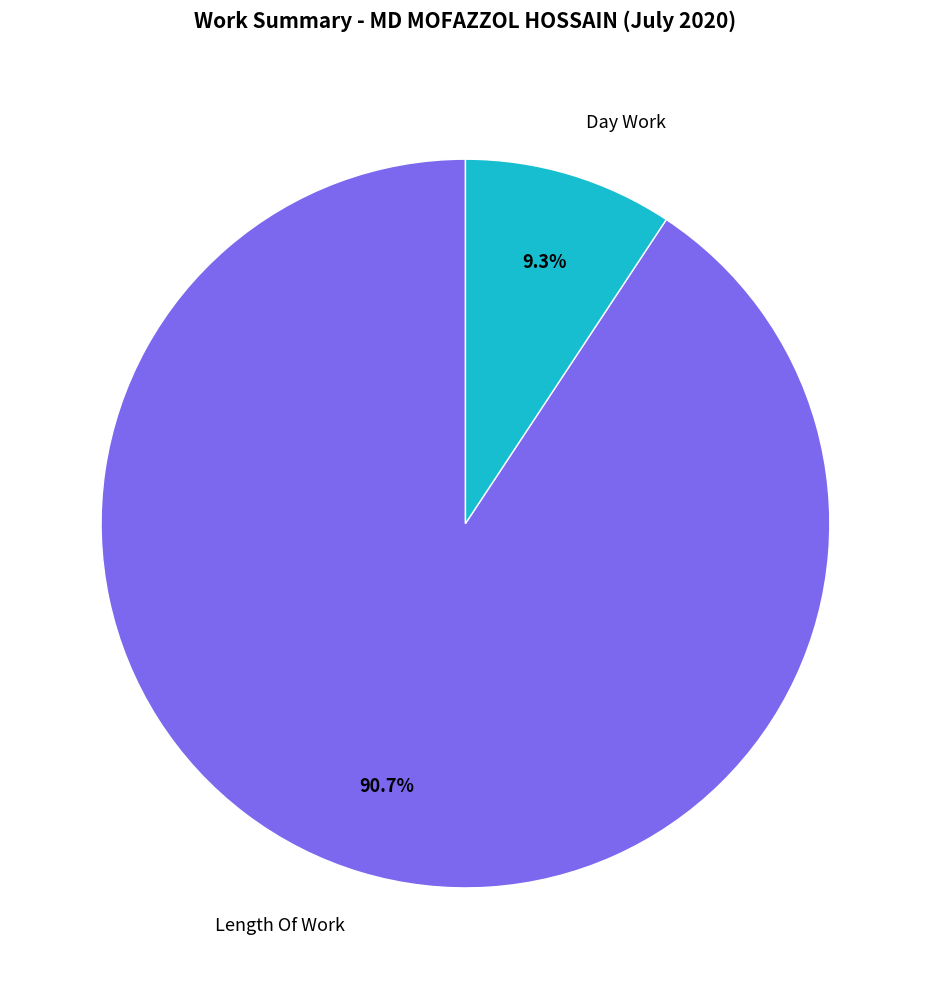

Is it true that Length Of Work is 80% of the pie?

False